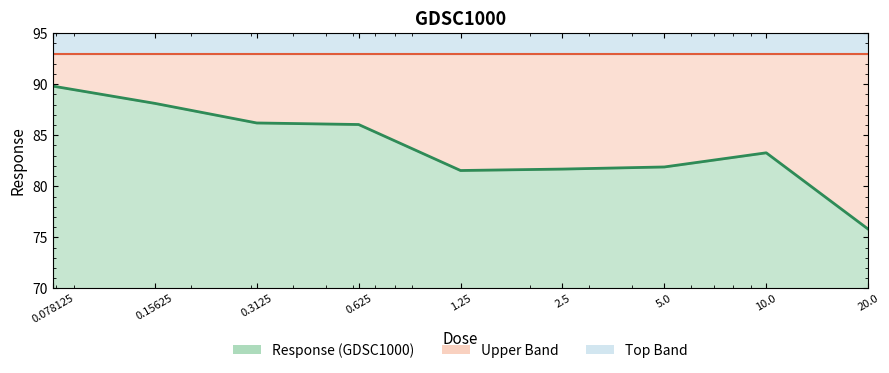

True or false: the data has more than 0 interior local peaks.

True